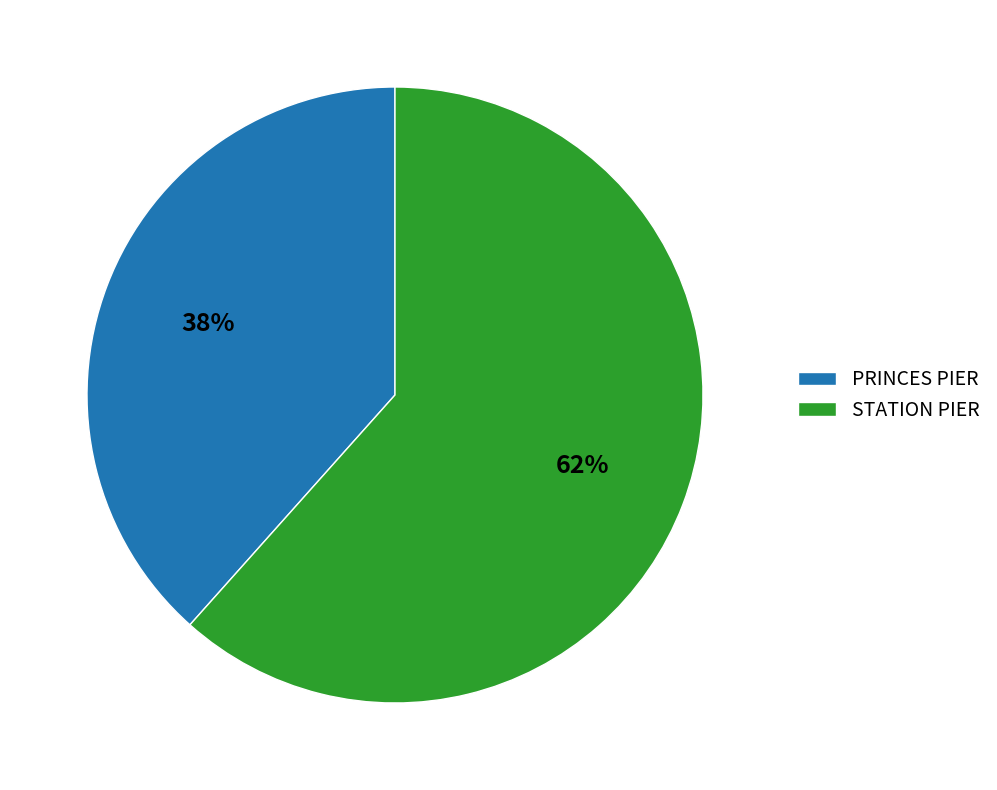

Between STATION PIER and PRINCES PIER, which is larger?

STATION PIER